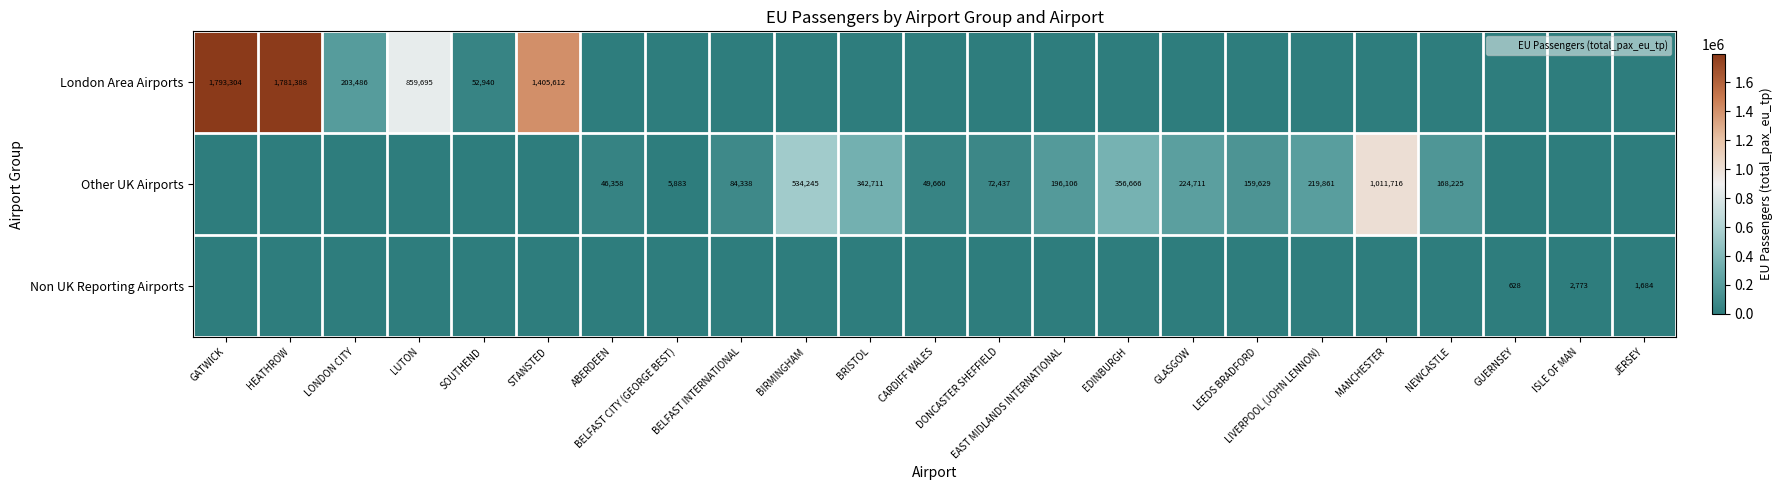

At how many categories does at least one series exceed 165455?

13